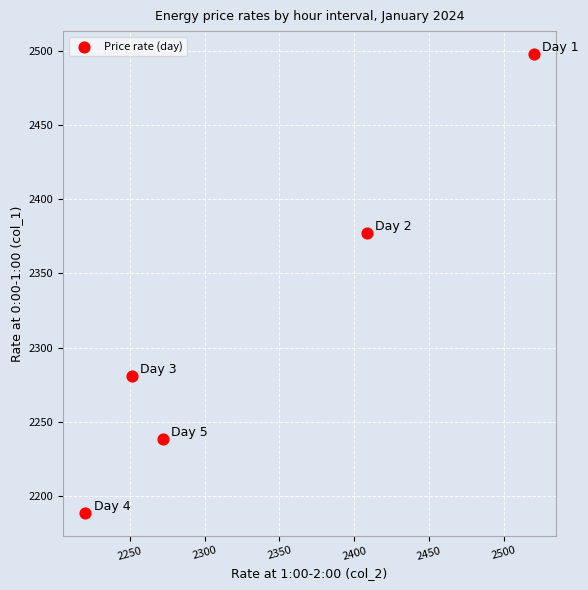

What is the average Y value?

2316.7